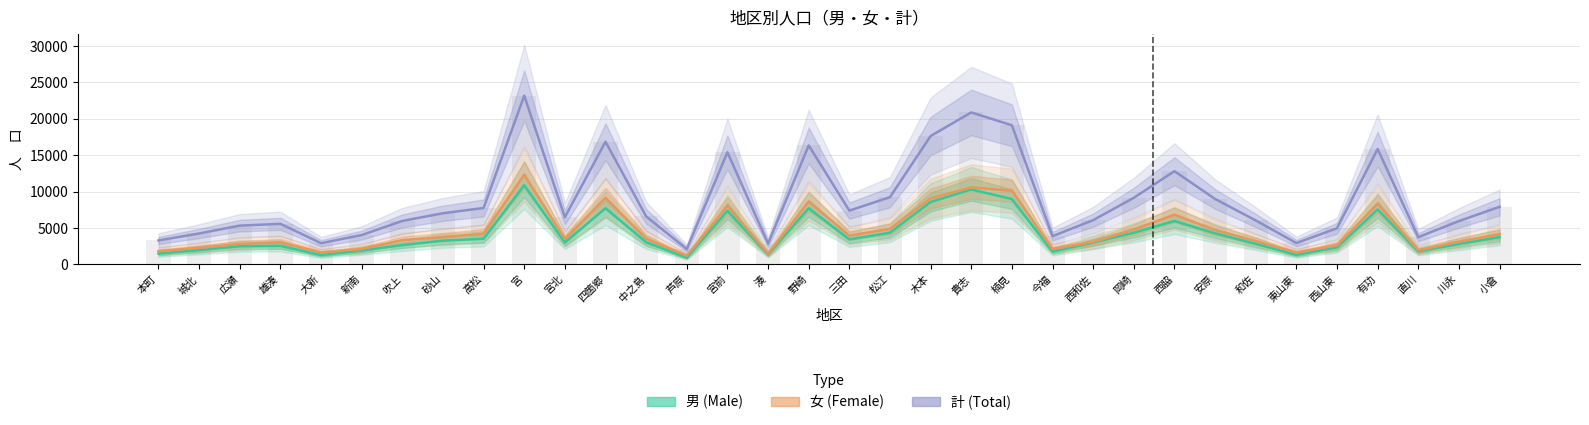

Which label corresponds to the largest value in the chart?

宮